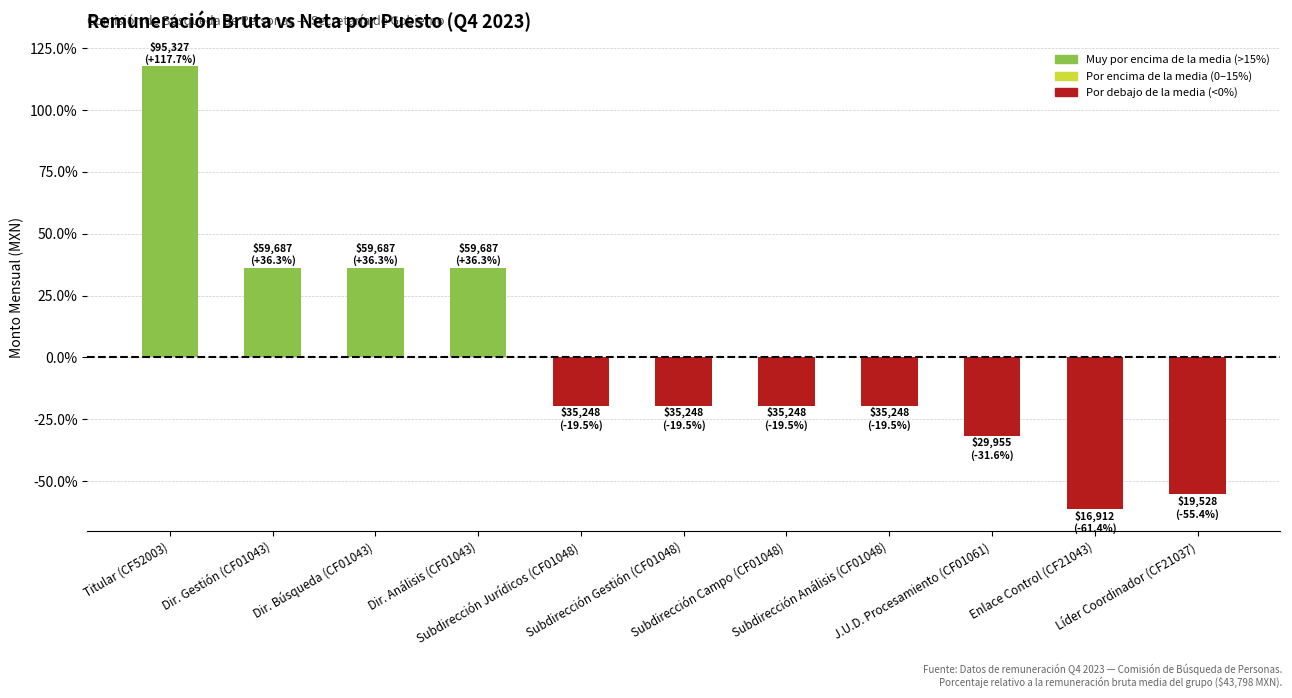

Reading left to right, list all the values displayed in this chart.

Titular (CF52003)=117.7	Dir. Gestión (CF01043)=36.3	Dir. Búsqueda (CF01043)=36.3	Dir. Análisis (CF01043)=36.3	Subdirección Jurídicos (CF01048)=-19.5	Subdirección Gestión (CF01048)=-19.5	Subdirección Campo (CF01048)=-19.5	Subdirección Análisis (CF01048)=-19.5	J.U.D. Procesamiento (CF01061)=-31.6	Enlace Control (CF21043)=-61.4	Líder Coordinador (CF21037)=-55.4